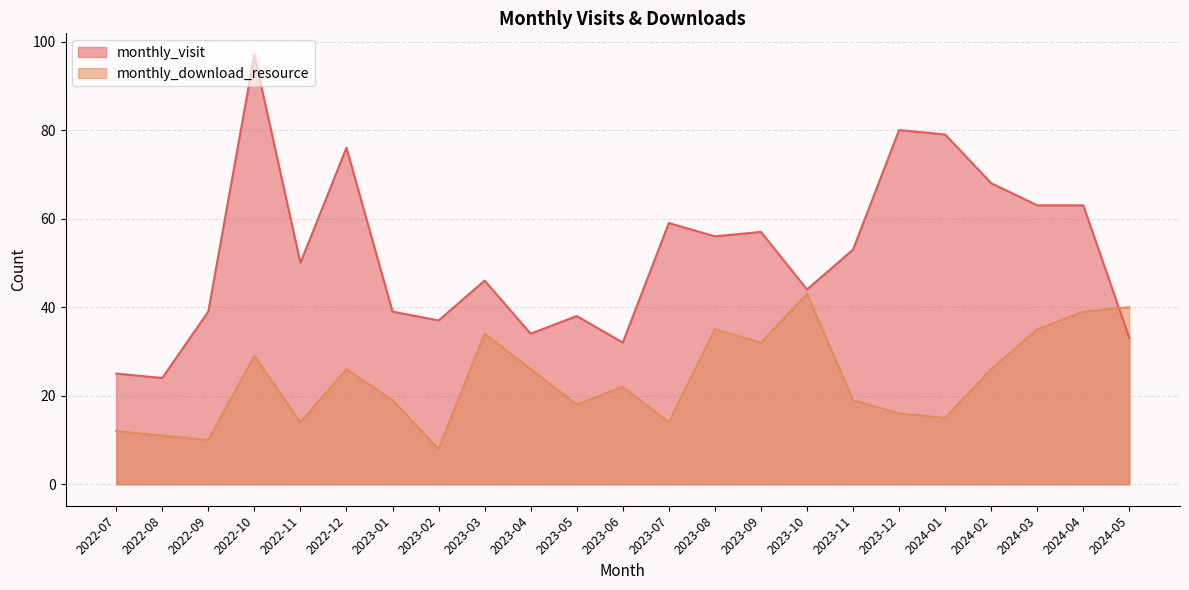

Count the number of data series in this chart.

2